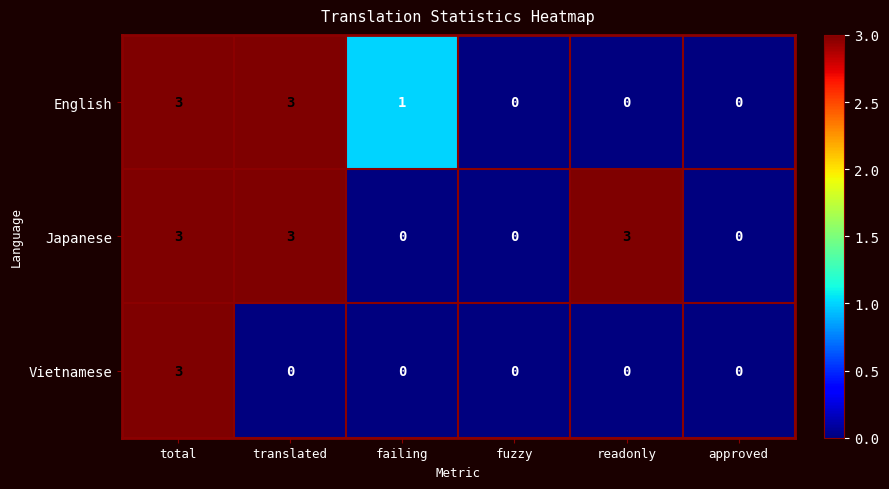

Reading right to left, extract all data points from this chart.

English: approved=0	readonly=0	fuzzy=0	failing=1	translated=3	total=3
Japanese: approved=0	readonly=3	fuzzy=0	failing=0	translated=3	total=3
Vietnamese: approved=0	readonly=0	fuzzy=0	failing=0	translated=0	total=3